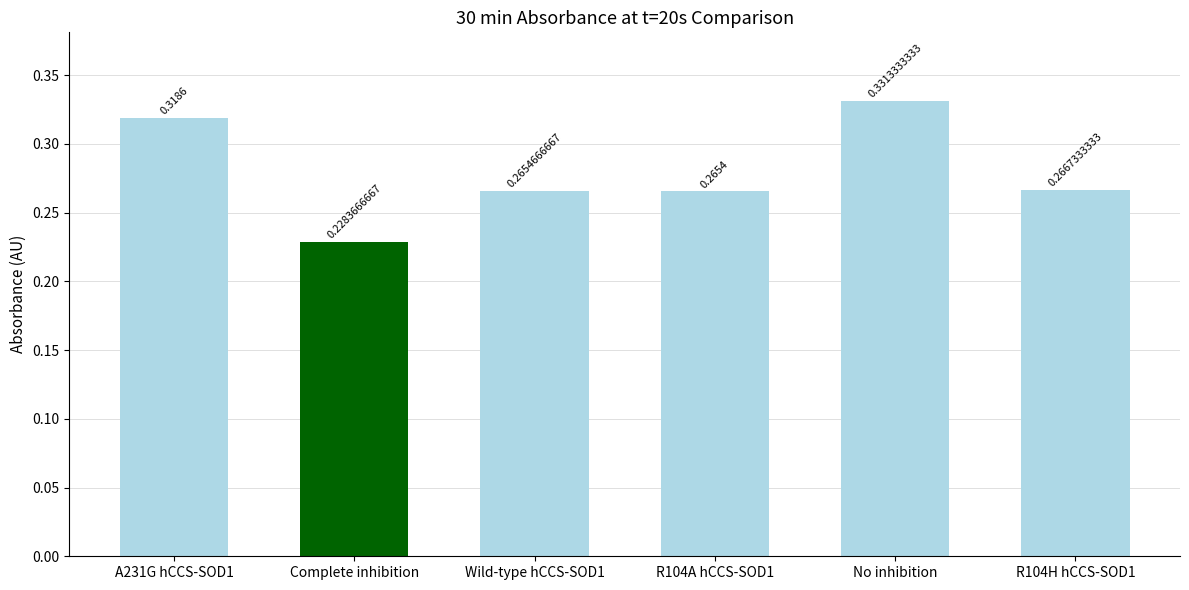

What is the difference between the highest and lowest values at 5?

0.1